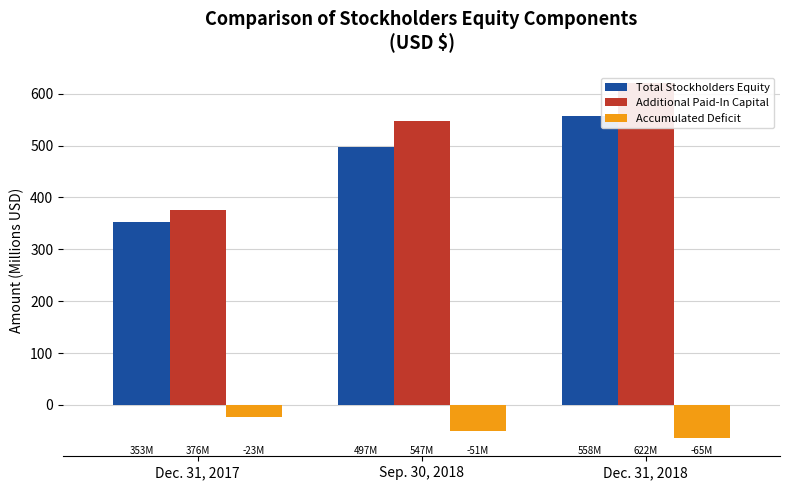

What is the label of the 2nd bar from the left?

Sep. 30, 2018